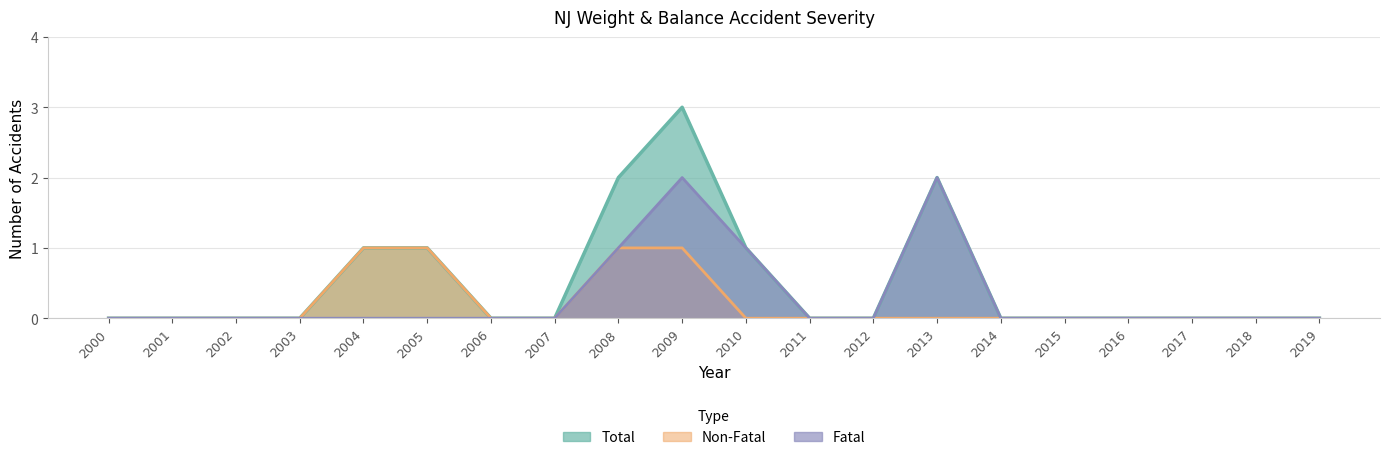

How many series are shown in this chart?

3